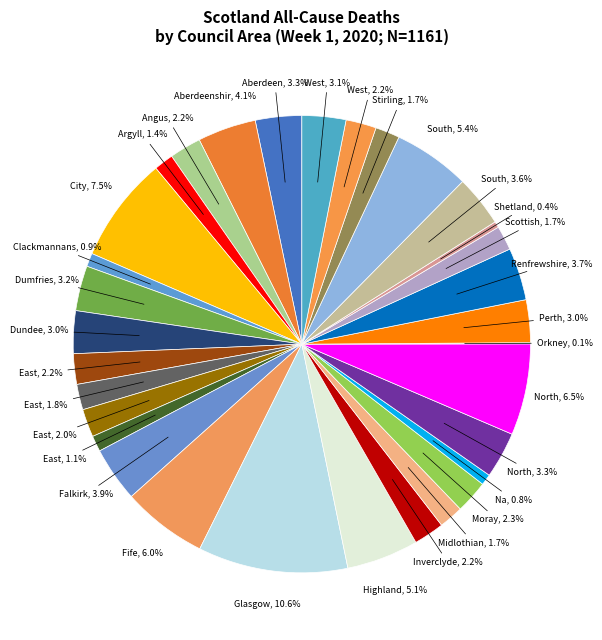

Is there a majority slice in this chart?

No